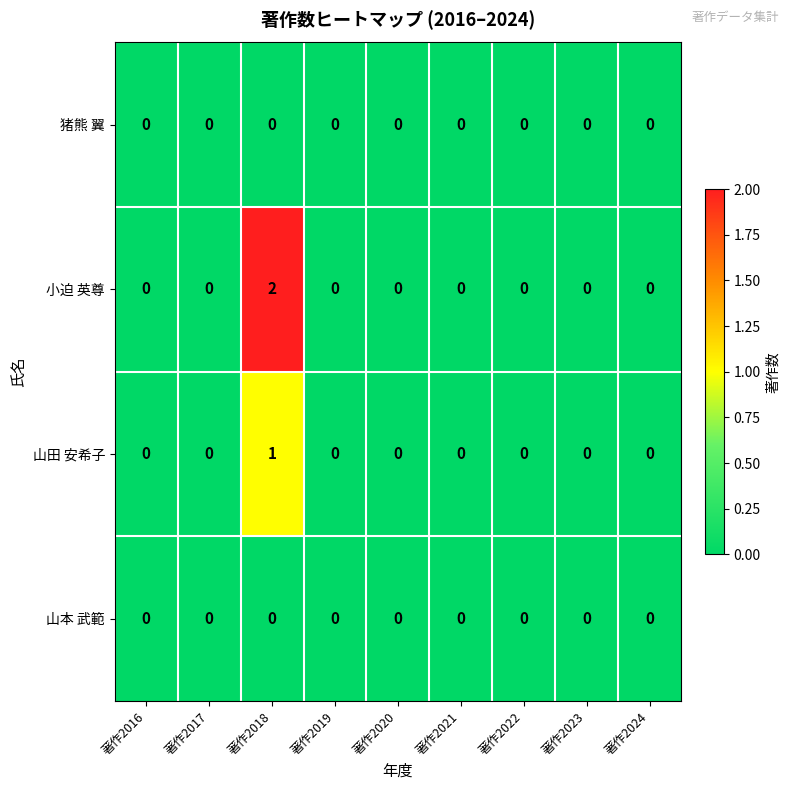

Which series has the largest total across all categories?

小迫 英尊